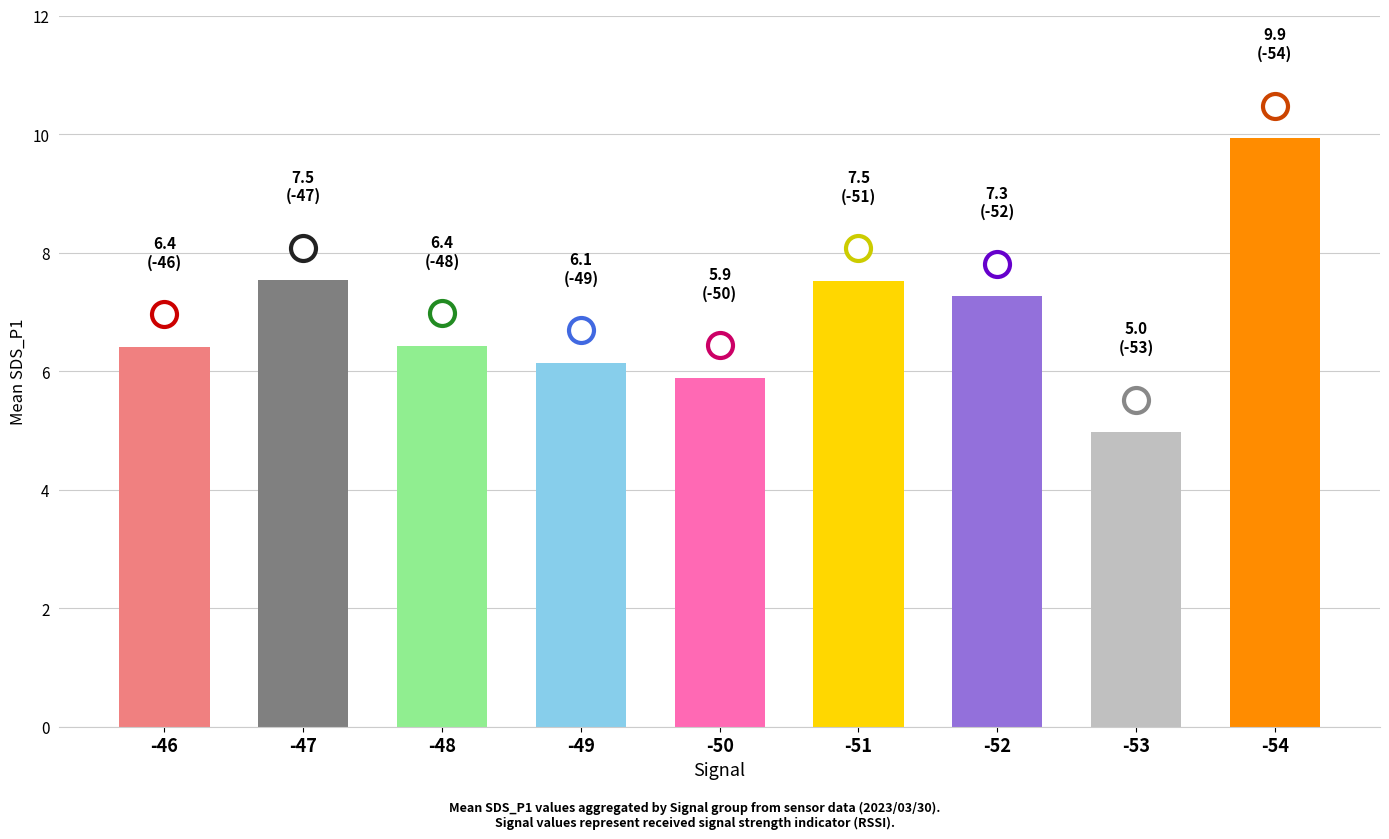

Are the bars horizontal?

No